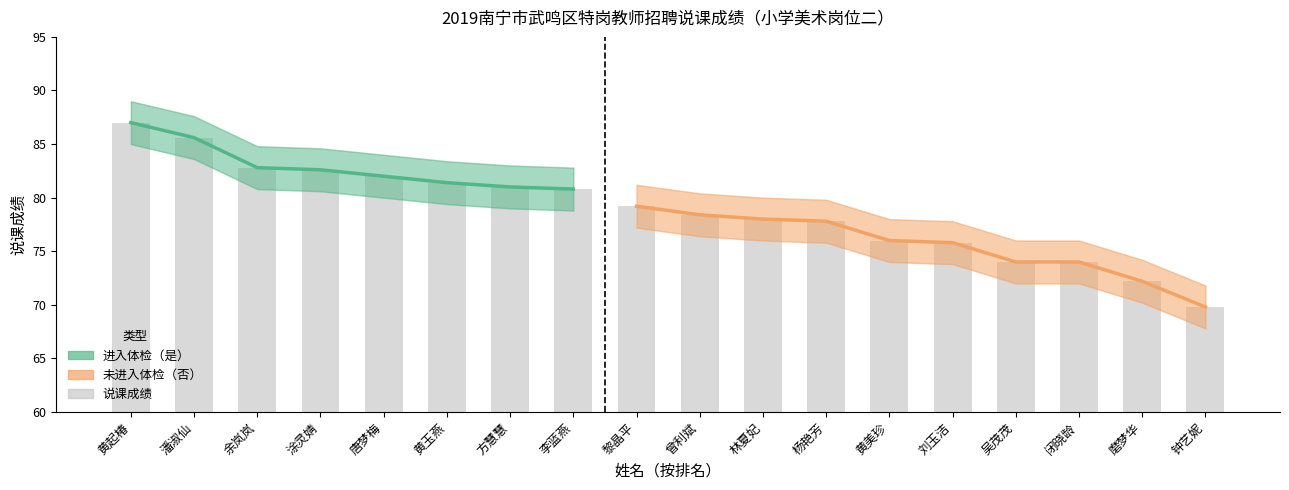

List the labels in order of value, smallest first.

钟艺妮, 磨梦华, 吴茂茂, 闭晓龄, 刘玉洁, 黄美珍, 杨艳芳, 林夏妃, 曾利斌, 黎晶平, 李蓝燕, 方慧慧, 黄玉燕, 唐梦梅, 涂灵婧, 余岚岚, 潘淑仙, 黄起椿